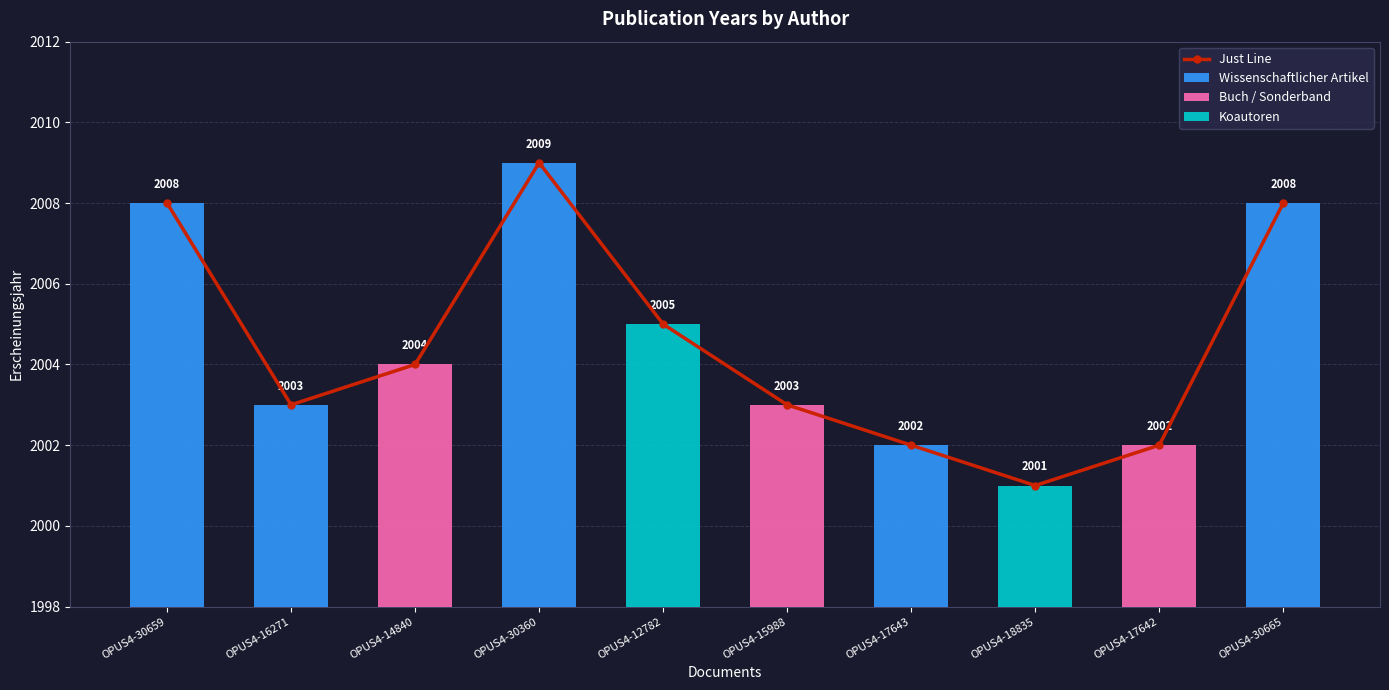

What value does the data have at OPUS4-14840?

2004